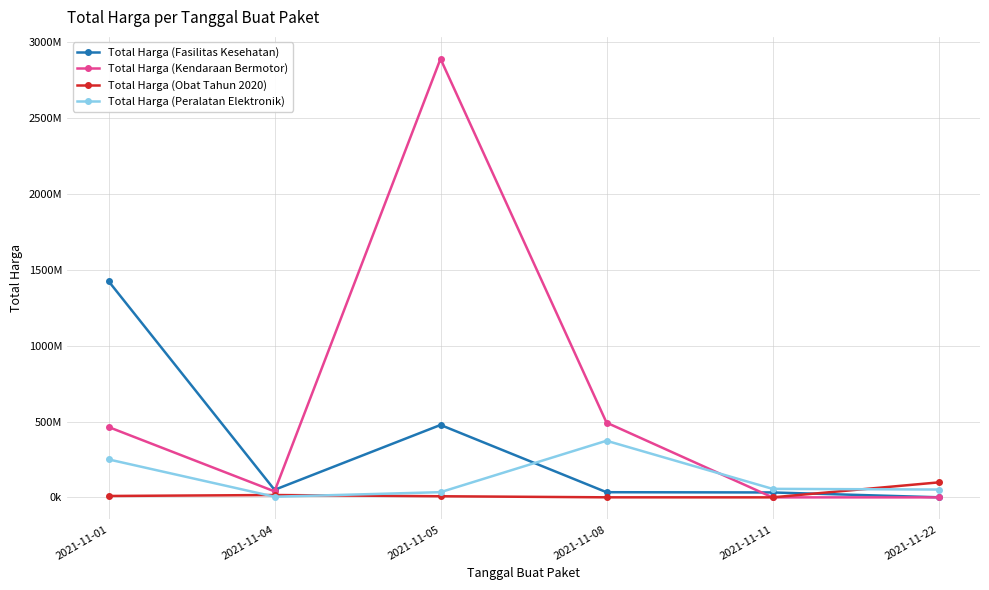

Which series changed the most between 2021-11-05 and 2021-11-11?

Total Harga (Kendaraan Bermotor)